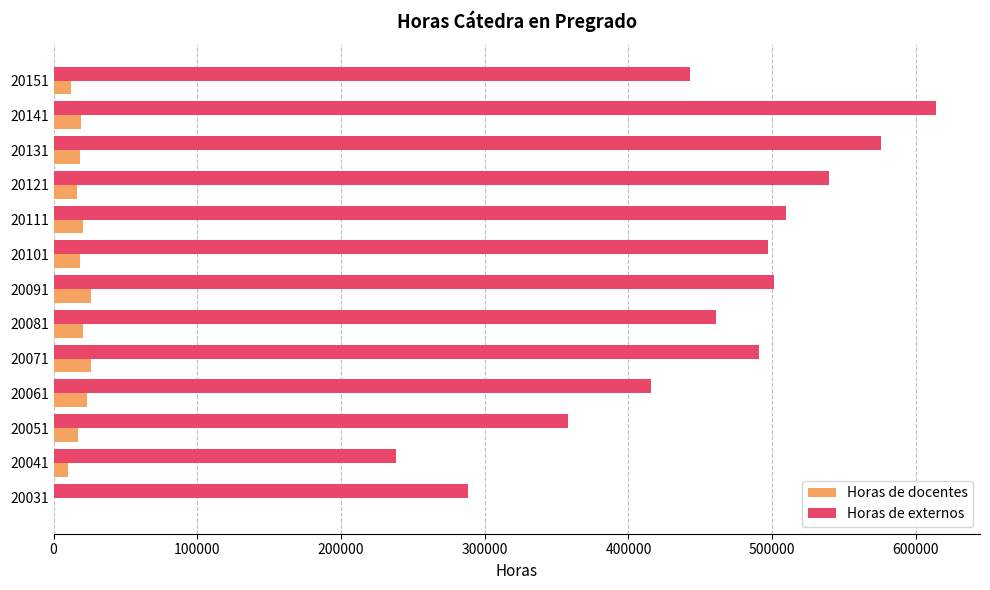

What is the greatest value displayed?

613899